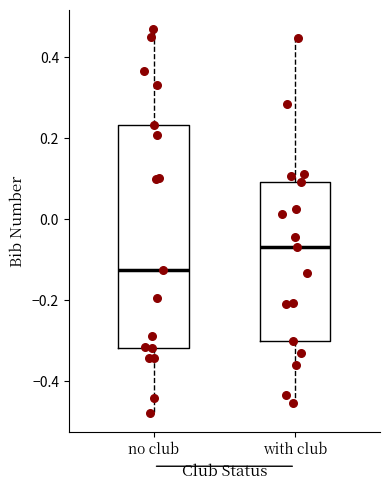

Which box is the tallest, from its lower edge to its upper edge?

no club